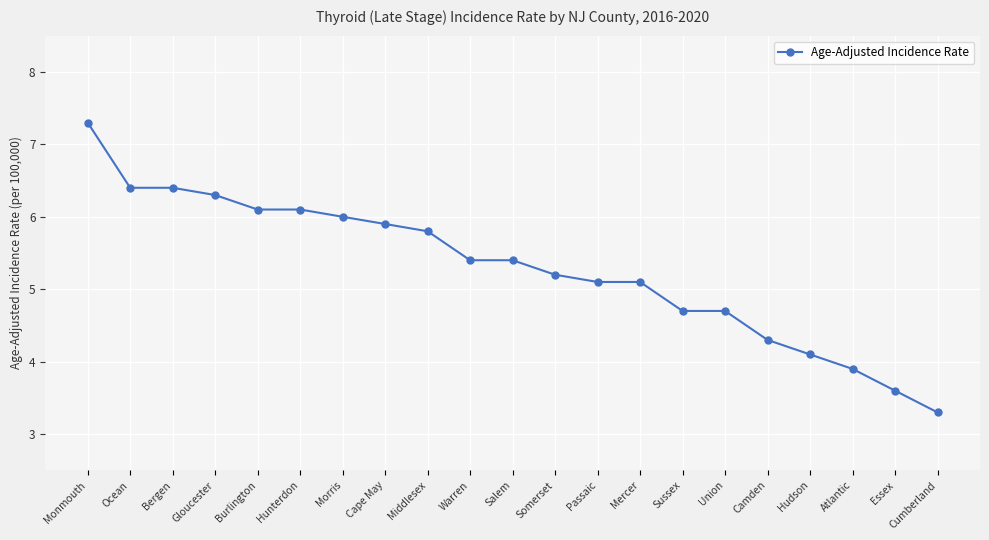

What is the change in value from Salem to Mercer?

-0.3